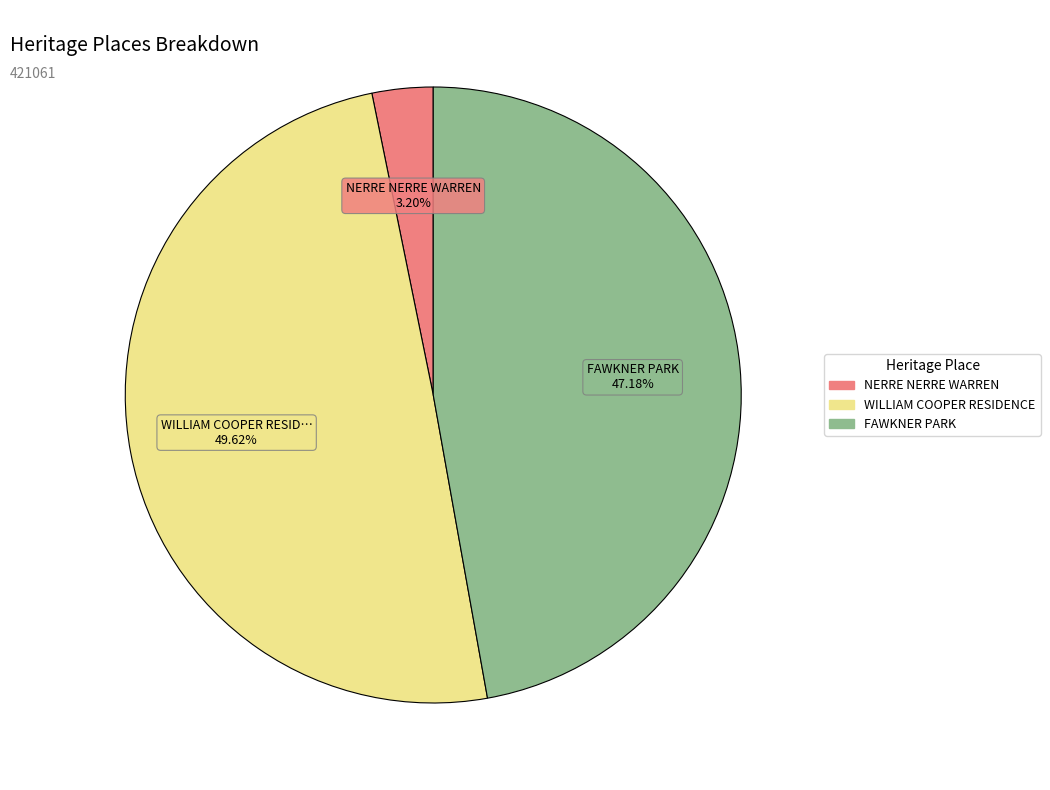

What percentage is the FAWKNER PARK slice, to the nearest percent?

47%